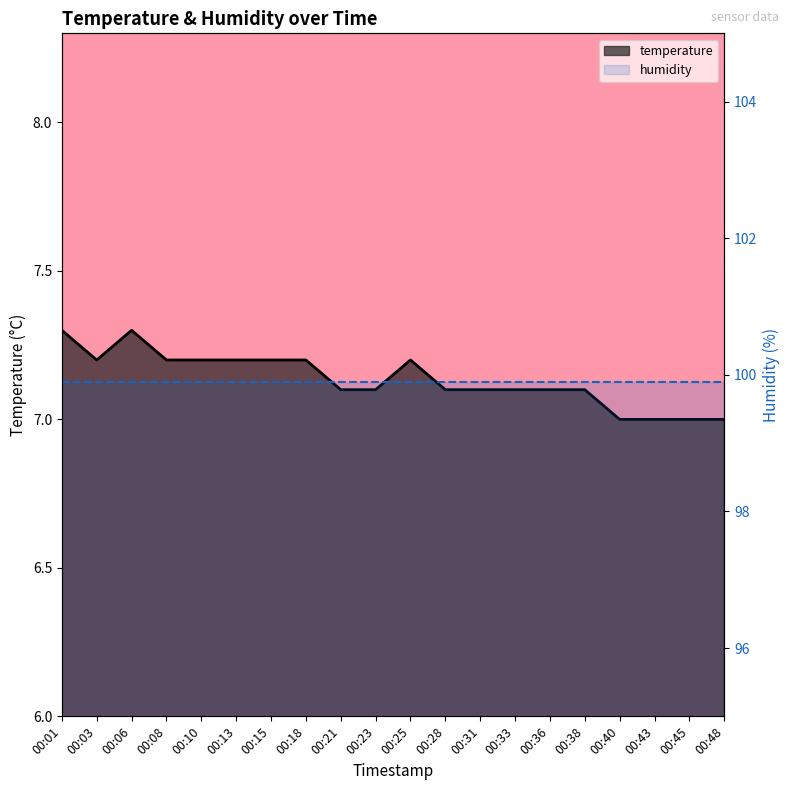

What is the average value of the humidity series?

99.9